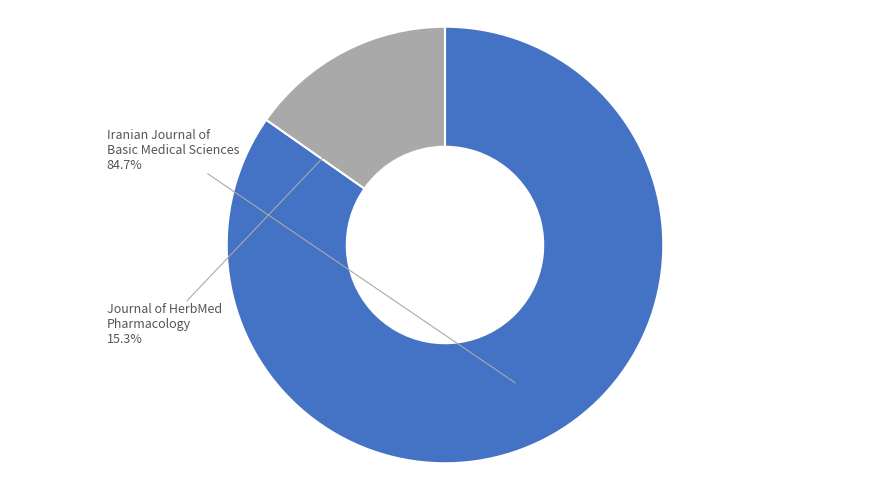

Is the sum of Journal of HerbMed Pharmacology and Iranian Journal of Basic Medical Sciences greater than half?

Yes